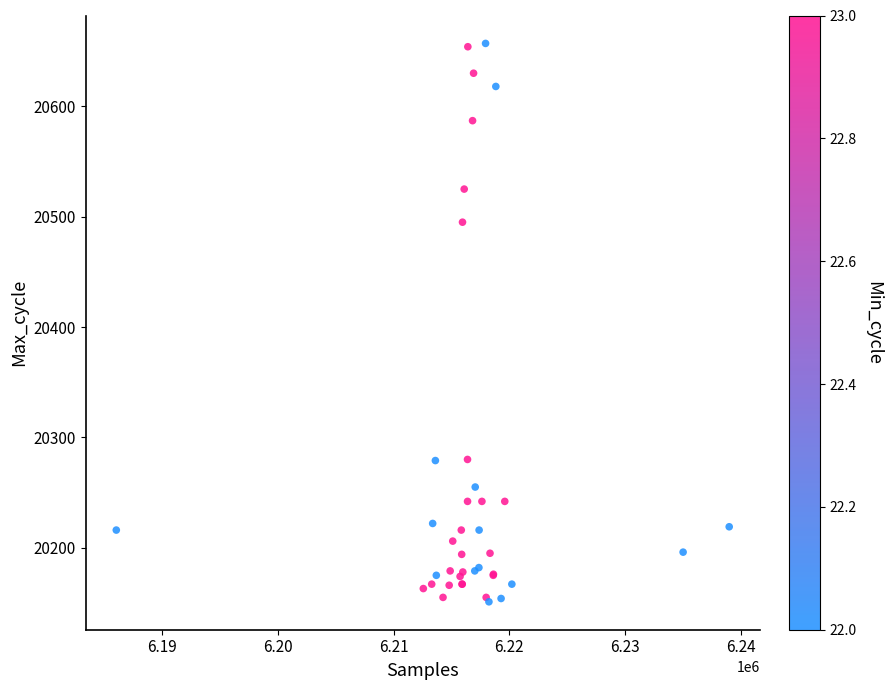

What Y value in the scatter plot is closest to 20404?

20495